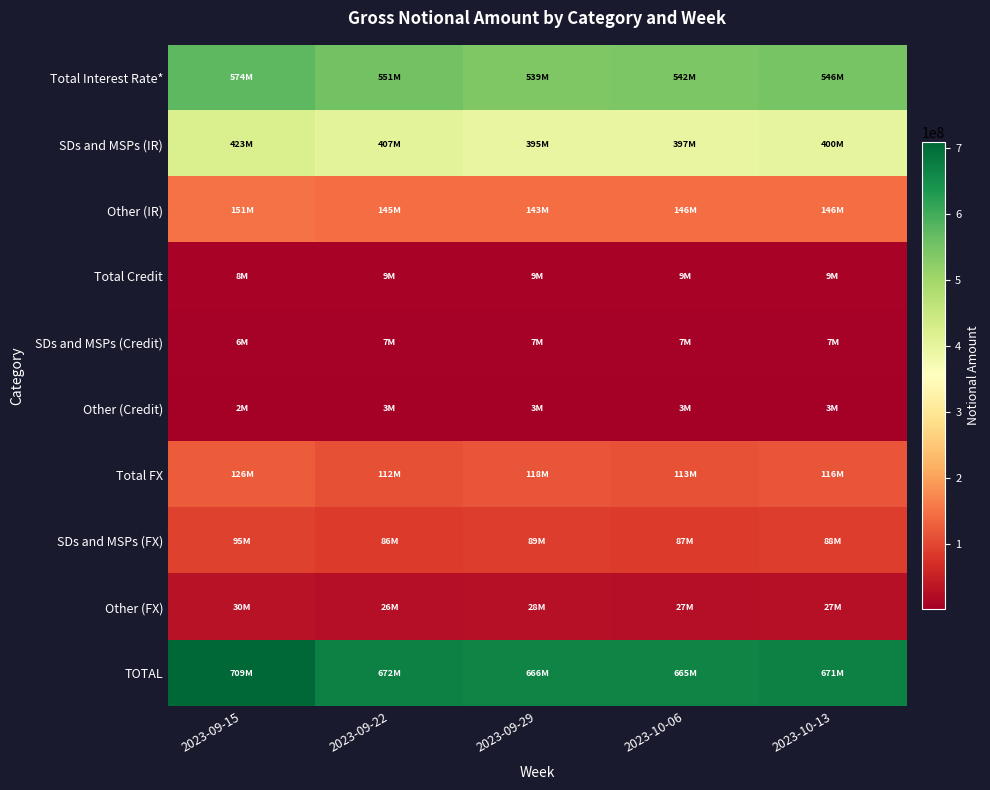

Which series has the largest total across all categories?

TOTAL